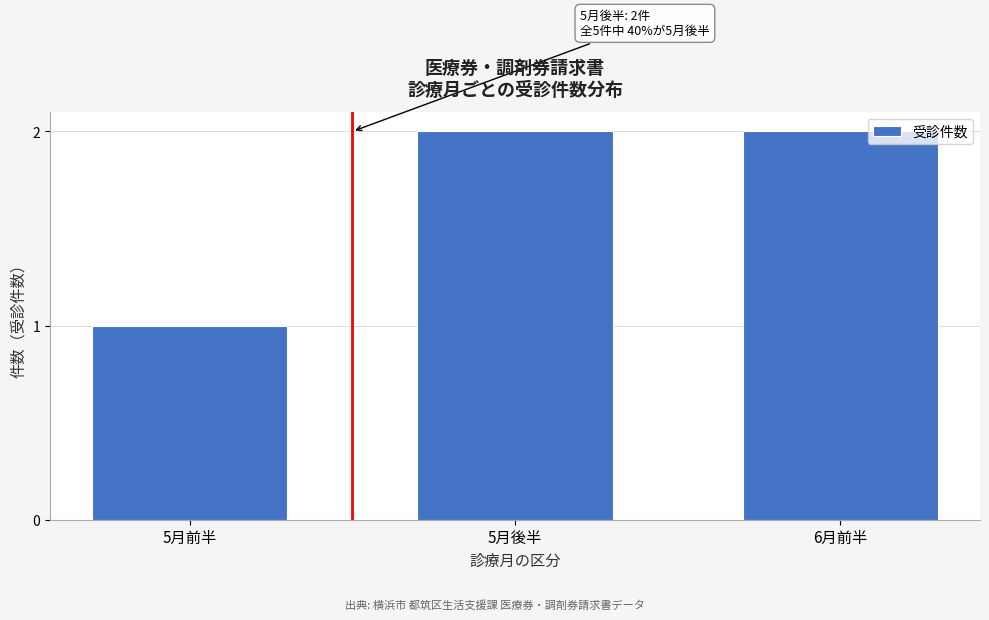

Reading left to right, extract all data points from this chart.

1	2	2